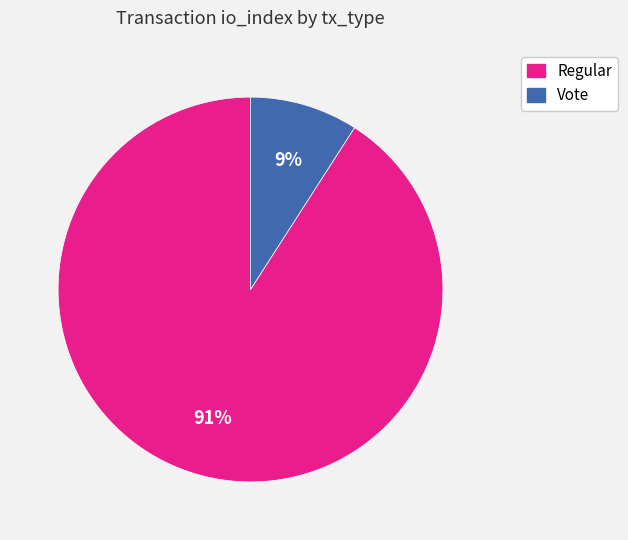

Rank the categories by value from highest to lowest.

Regular, Vote